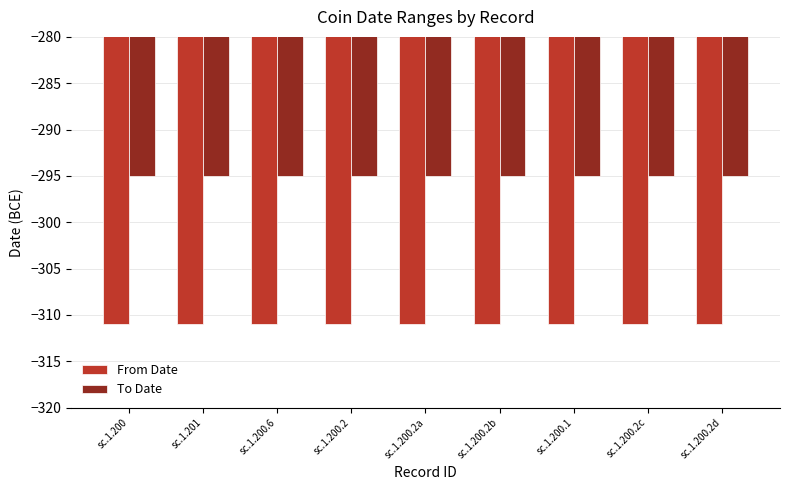

Reading left to right, extract all data points from this chart.

From Date: sc.1.200=-311	sc.1.201=-311	sc.1.200.6=-311	sc.1.200.2=-311	sc.1.200.2a=-311	sc.1.200.2b=-311	sc.1.200.1=-311	sc.1.200.2c=-311	sc.1.200.2d=-311
To Date: sc.1.200=-295	sc.1.201=-295	sc.1.200.6=-295	sc.1.200.2=-295	sc.1.200.2a=-295	sc.1.200.2b=-295	sc.1.200.1=-295	sc.1.200.2c=-295	sc.1.200.2d=-295